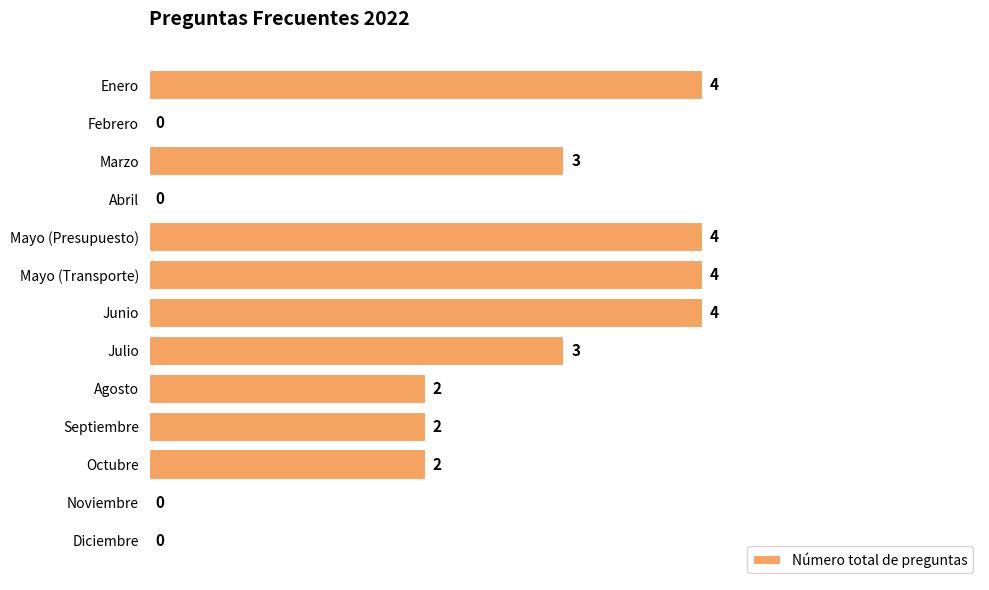

Reading top to bottom, extract all data points from this chart.

Enero=4	Febrero=0	Marzo=3	Abril=0	Mayo (Presupuesto)=4	Mayo (Transporte)=4	Junio=4	Julio=3	Agosto=2	Septiembre=2	Octubre=2	Noviembre=0	Diciembre=0